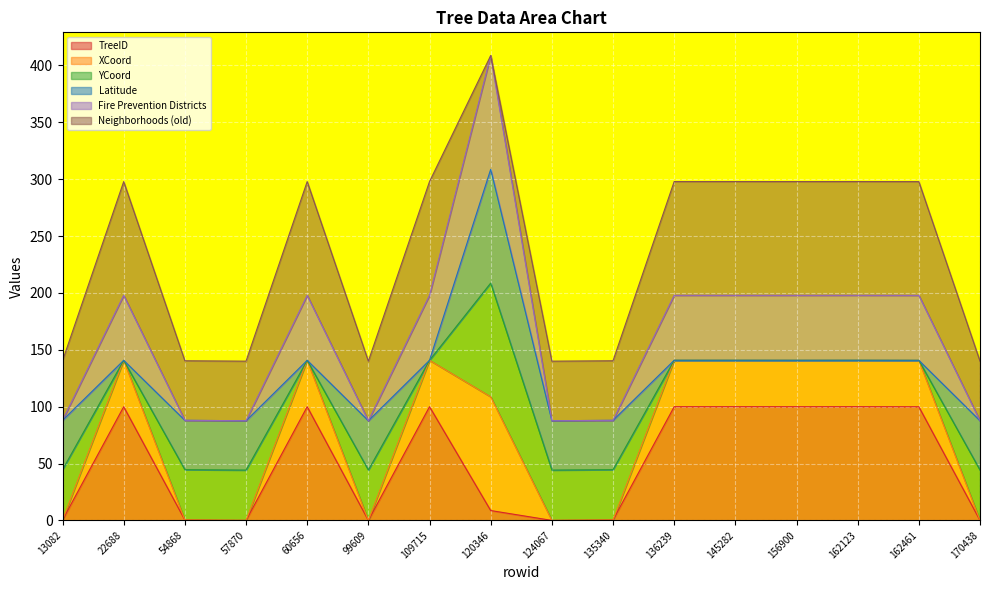

Which has a higher value, 135340 or 120346?

120346